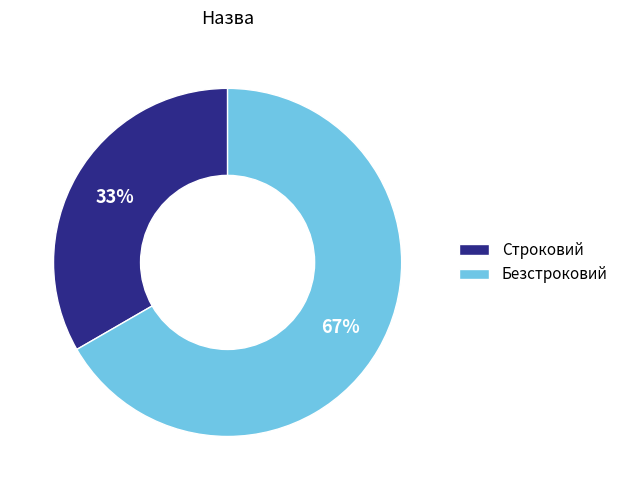

Is it true that Безстроковий is 77% of the pie?

False